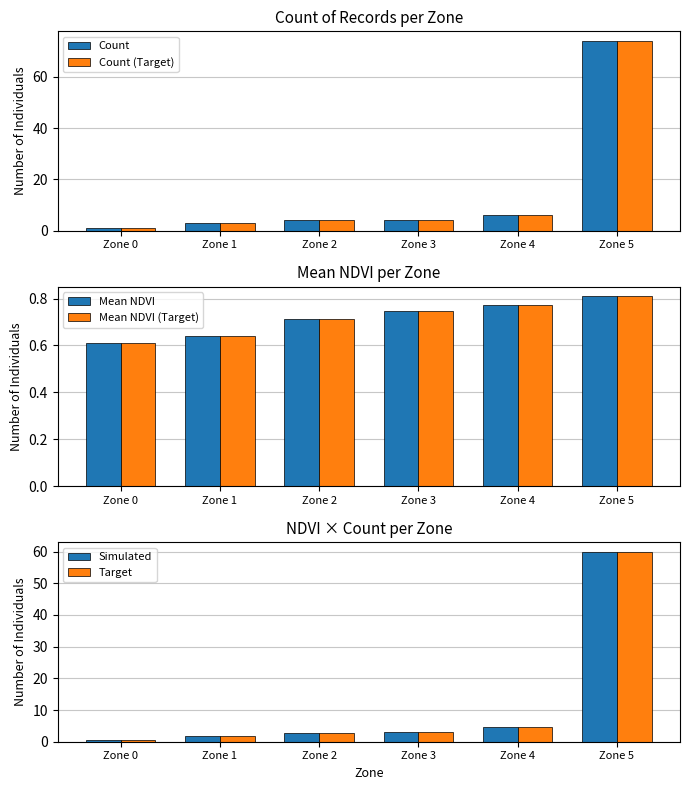

Between Zone 2 and Zone 5, which is larger?

Zone 5